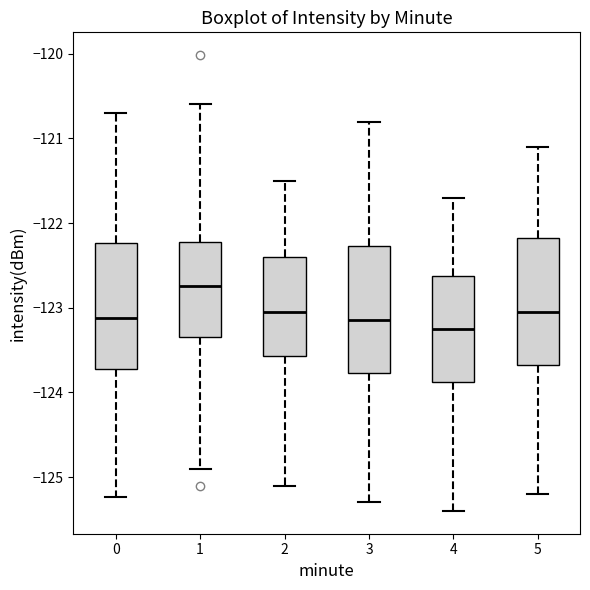

Reading left to right, read every box against the y-axis: the position of its median line, the range the box covers, and the ends of its whiskers. The values are not printed on the chart, so give them approximately, as read against the axis.

0: median -123.1, box -123.7 to -122.2, whiskers -125.2 to -120.7
1: median -122.7, box -123.3 to -122.2, whiskers -124.9 to -120.6
2: median -123.0, box -123.6 to -122.4, whiskers -125.1 to -121.5
3: median -123.1, box -123.8 to -122.3, whiskers -125.3 to -120.8
4: median -123.2, box -123.9 to -122.6, whiskers -125.4 to -121.7
5: median -123.0, box -123.7 to -122.2, whiskers -125.2 to -121.1